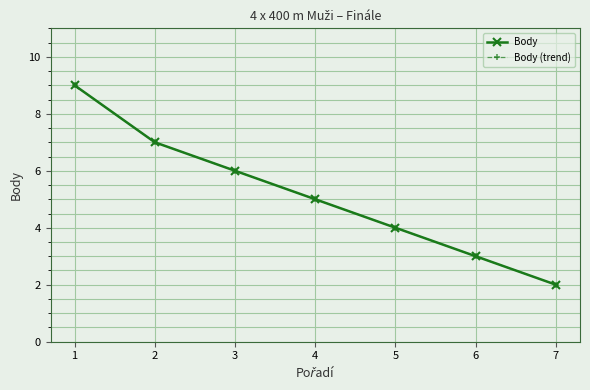

List the series in order of their peak value, lowest first.

Body, Body (trend)